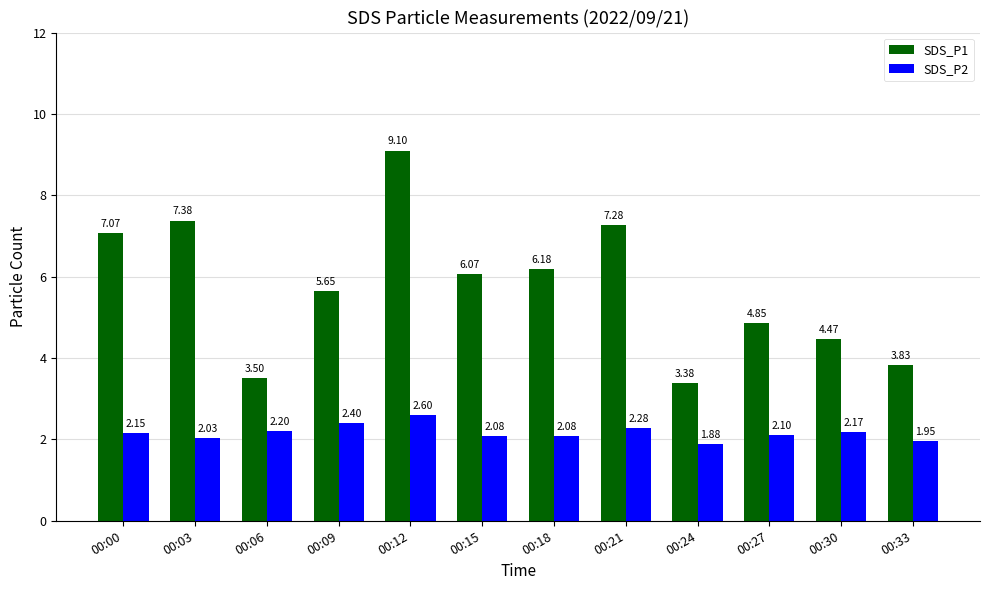

Which series changed the most between 00:03 and 00:21?

SDS_P2